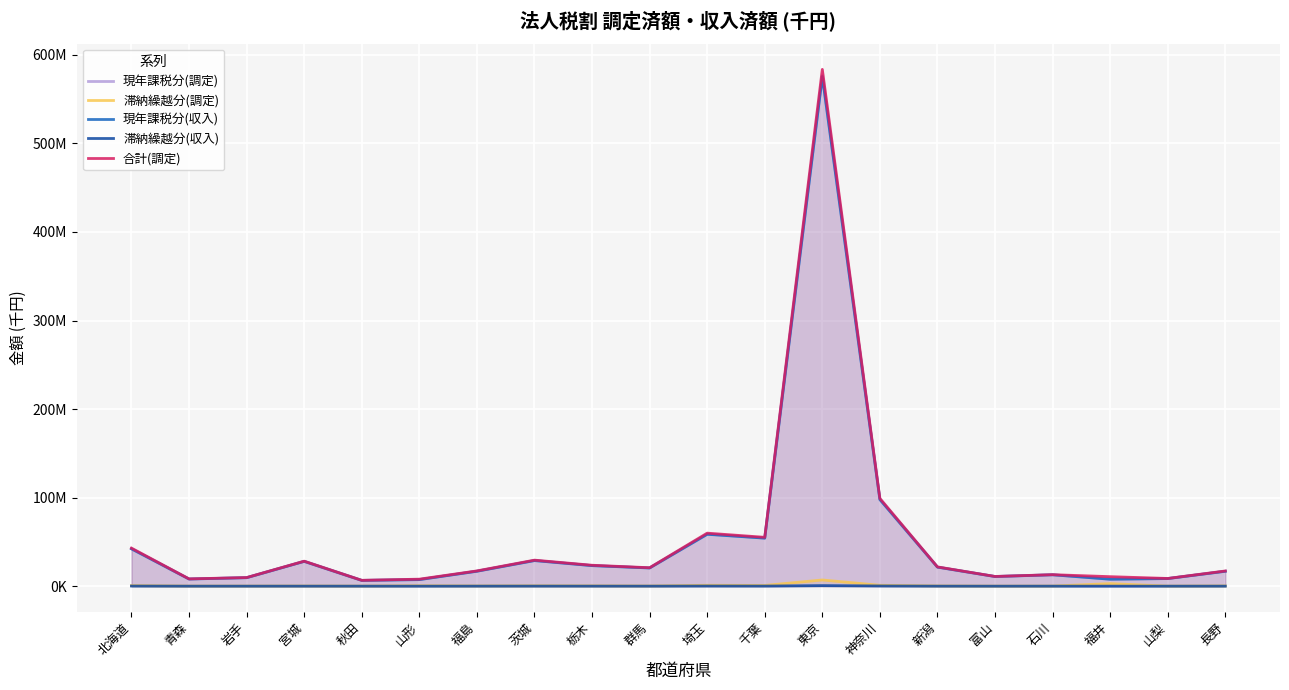

Between 宮城 and 神奈川, which series saw the biggest shift?

合計(調定)